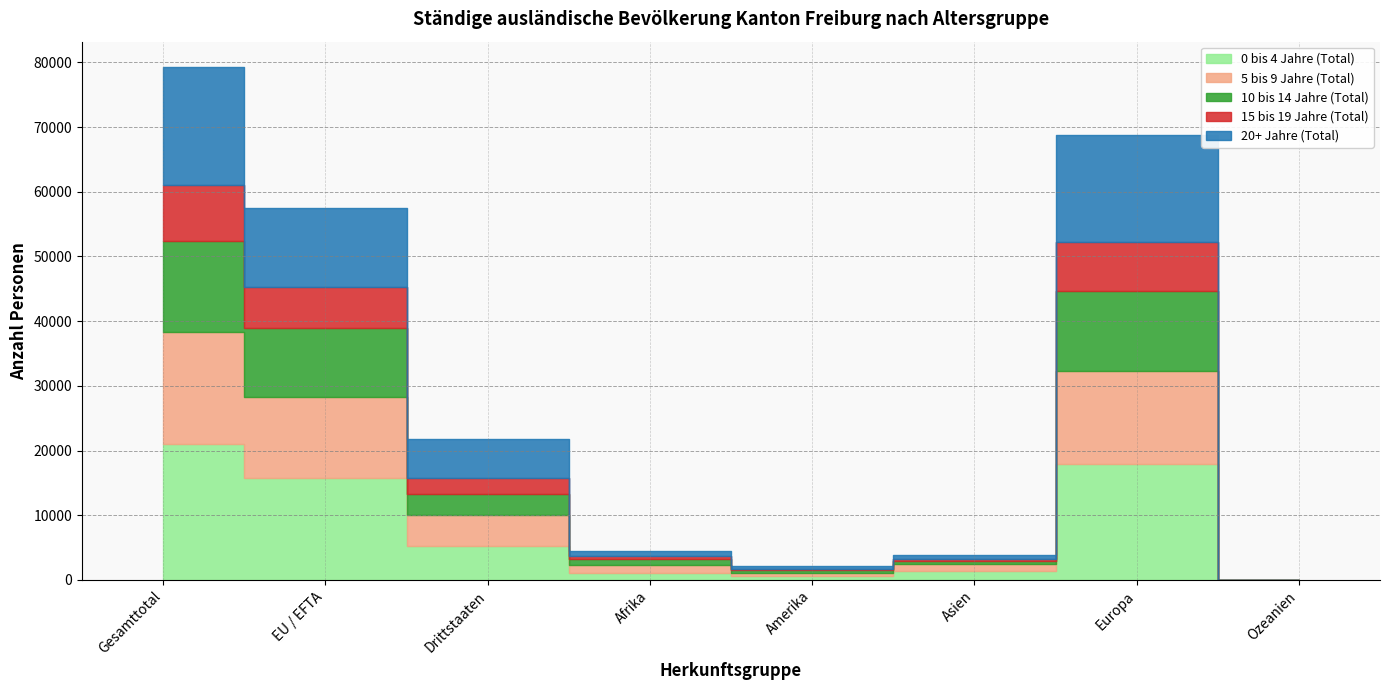

Rank the series by their maximum value, from highest to lowest.

0 bis 4 Jahre (Total), 20+ Jahre (Total), 5 bis 9 Jahre (Total), 10 bis 14 Jahre (Total), 15 bis 19 Jahre (Total)